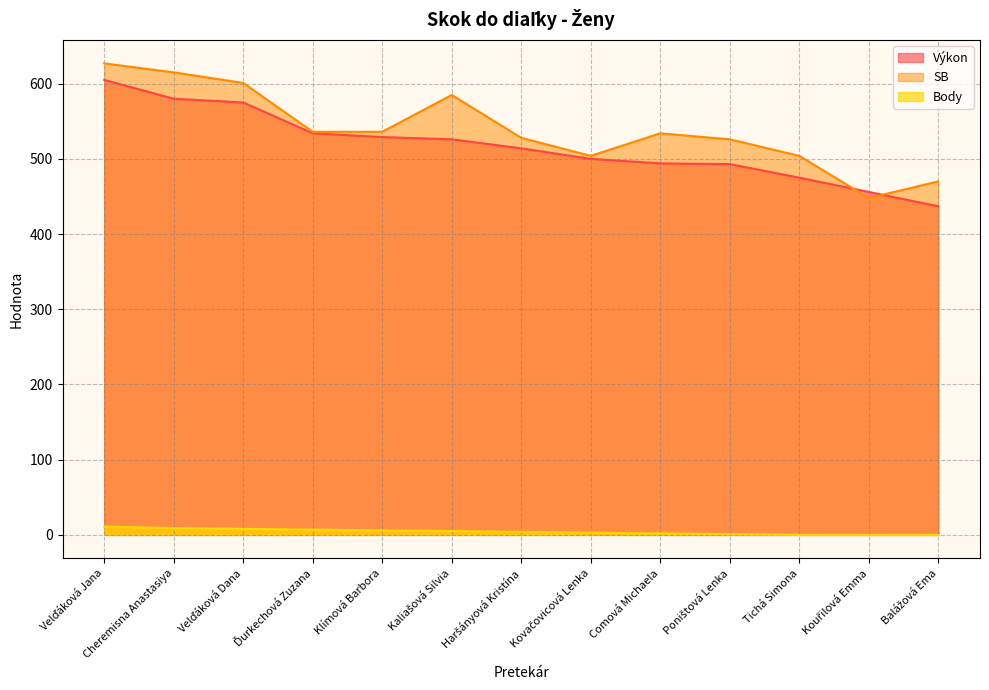

The Výkon series shows 196 at Comová Michaela. True or false?

False